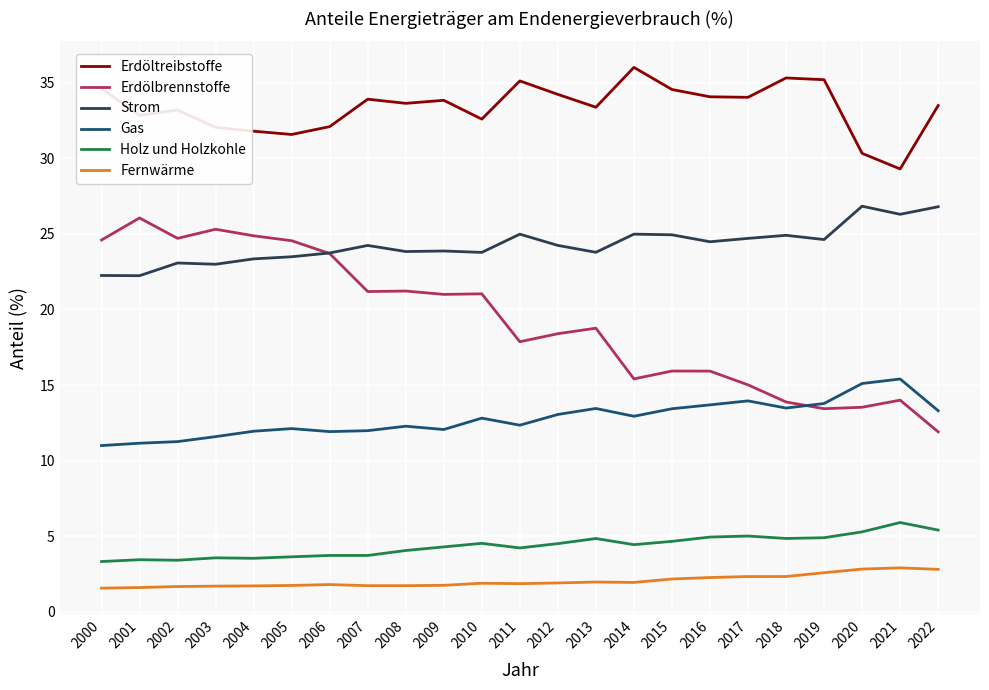

What is the approximate value of Holz und Holzkohle at 2008?

4.0